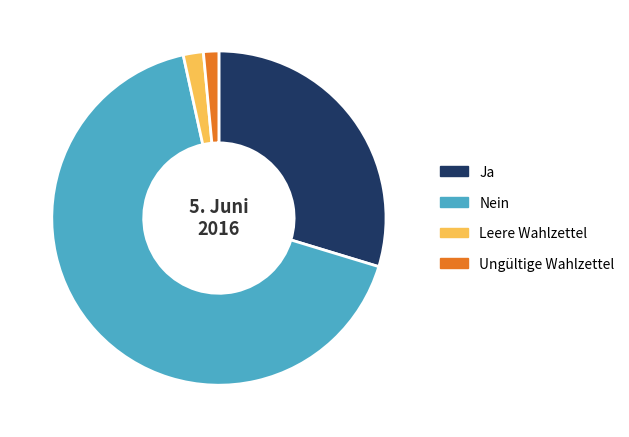

Does any single category account for the majority?

Yes